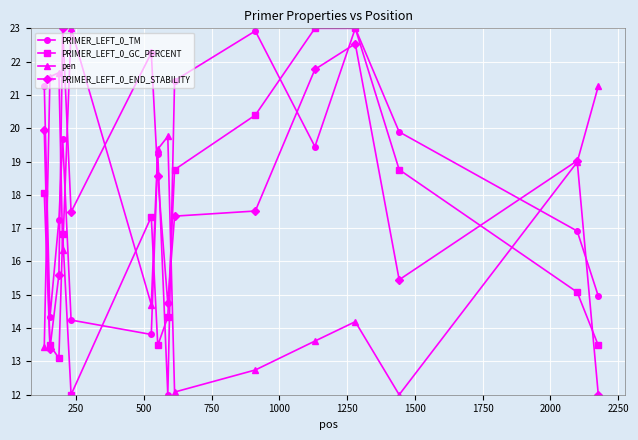

What is the value of the pen point at the 6th from the left?

14.7